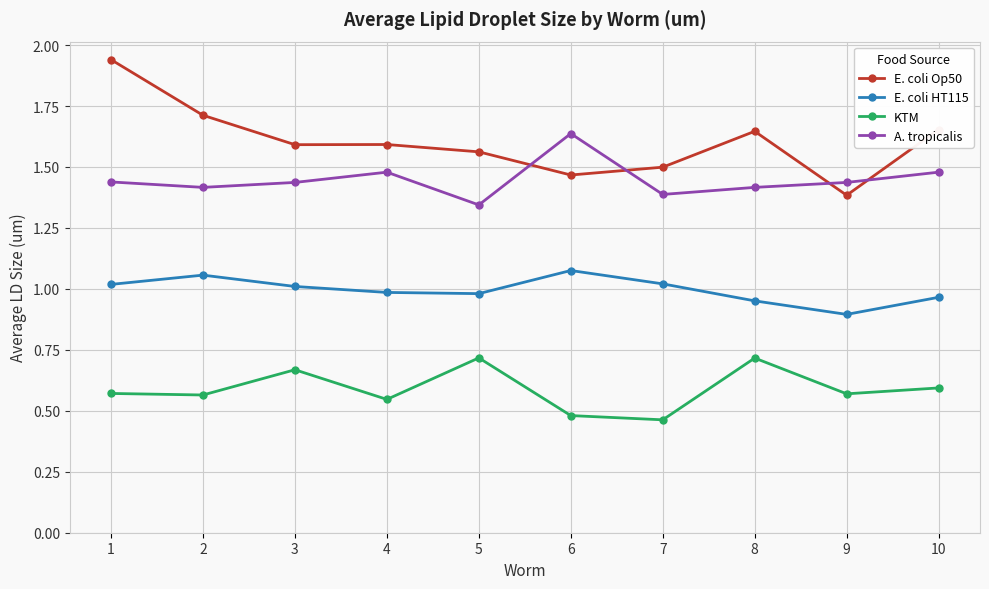

Which category has the lowest value in the A. tropicalis series?

5